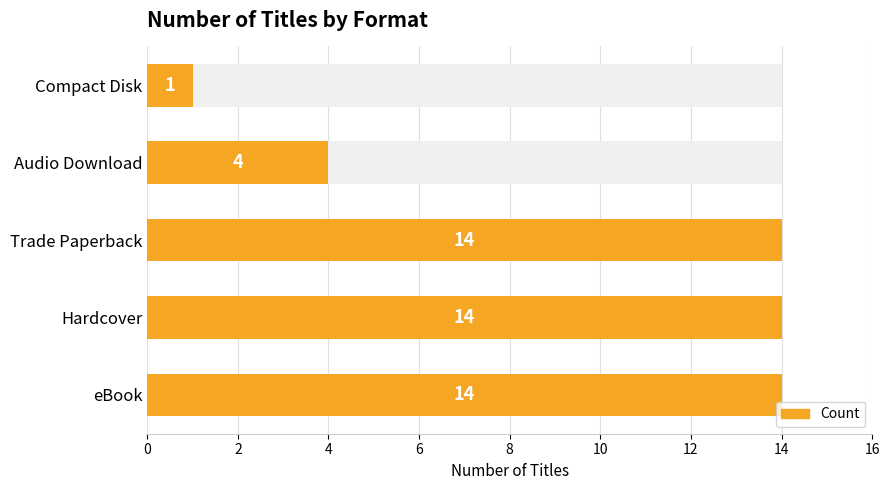

Reading right to left, list all the values displayed in this chart.

1	4	14	14	14